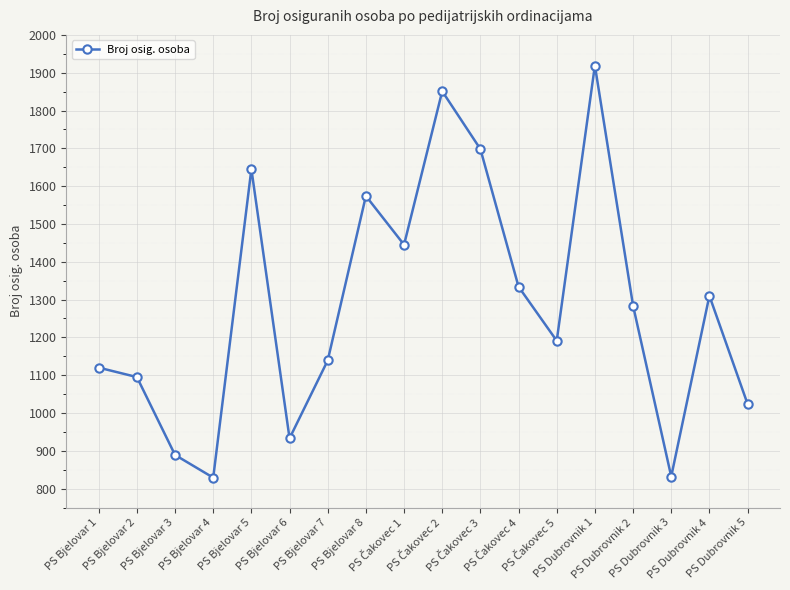

What is the average value?

1284